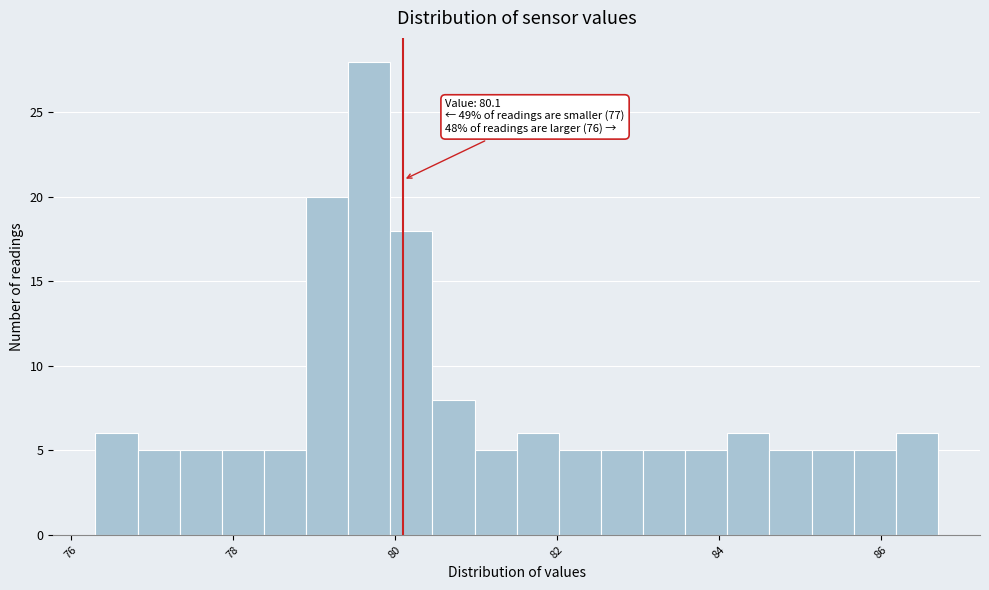

Around what value on the x-axis is the tallest bar? Give the approximate position of its centre, as read against the axis.

79.6